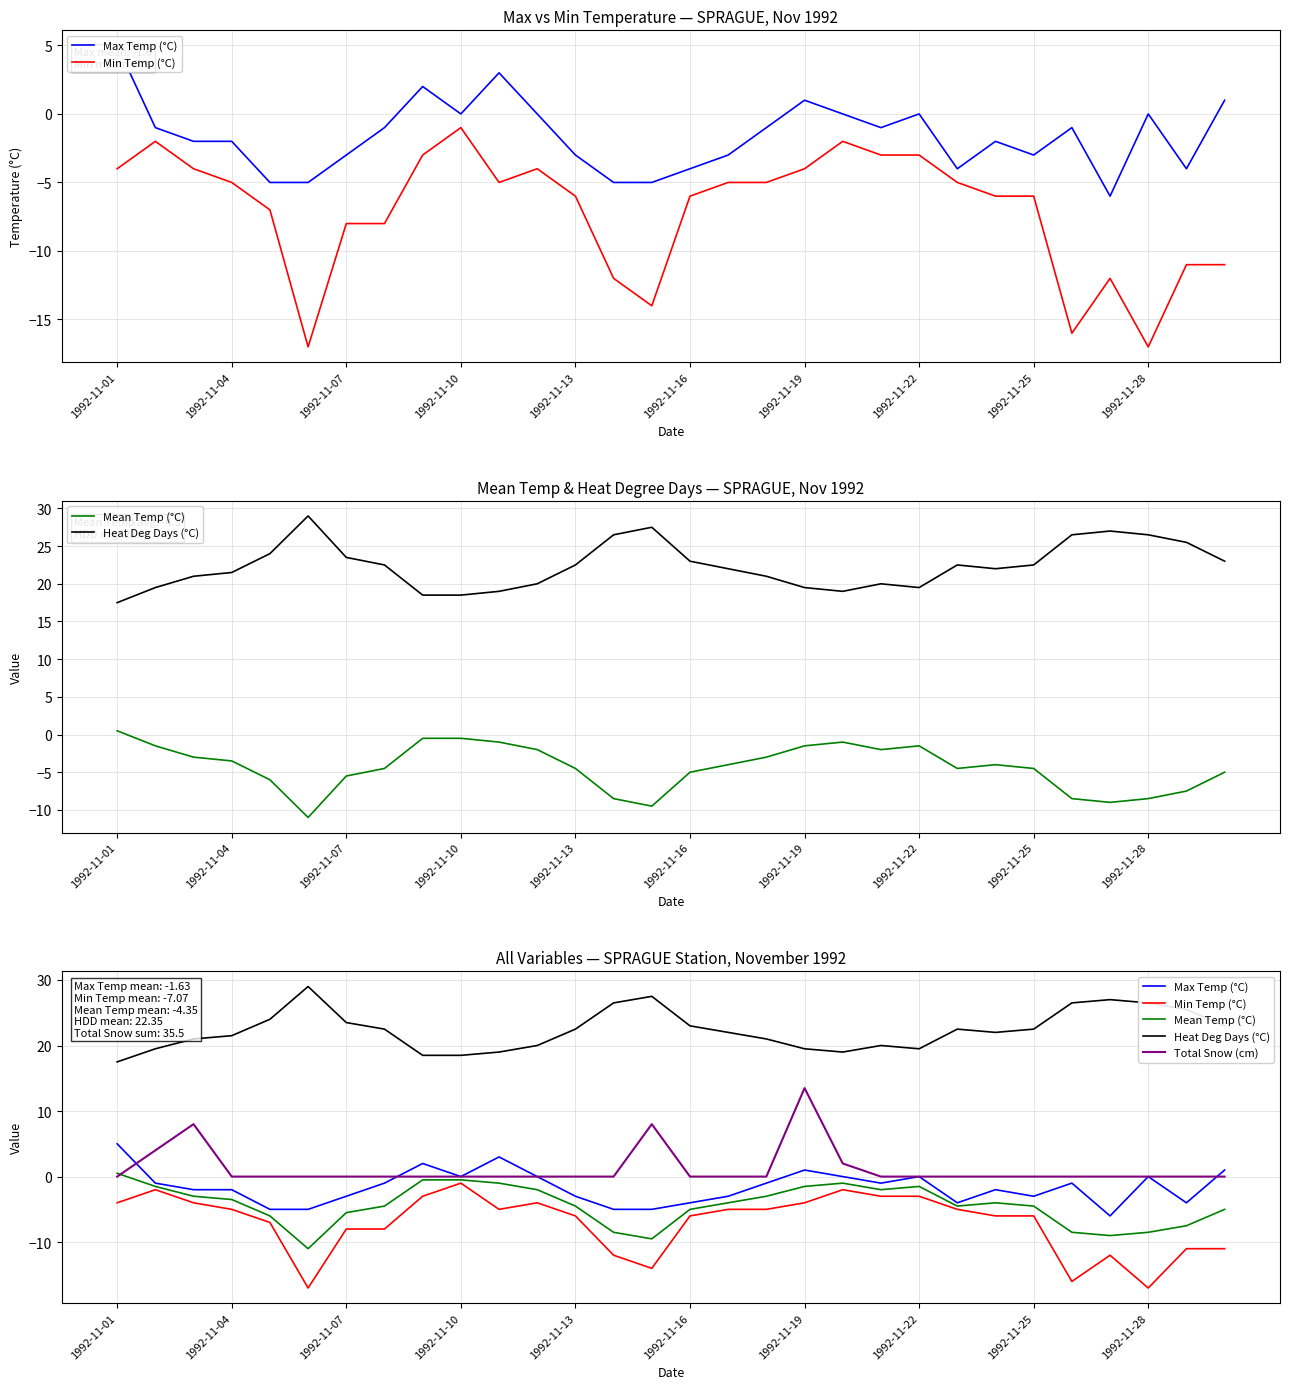

Reading left to right, extract all data points from this chart.

Max Temp (°C): 5.0	-1.0	-2.0	-2.0	-5.0	-5.0	-3.0	-1.0	2.0	0.0	3.0	0.0	-3.0	-5.0	-5.0	-4.0	-3.0	-1.0	1.0	0.0	-1.0	0.0	-4.0	-2.0	-3.0	-1.0	-6.0	0.0	-4.0	1.0
Min Temp (°C): -4.0	-2.0	-4.0	-5.0	-7.0	-17.0	-8.0	-8.0	-3.0	-1.0	-5.0	-4.0	-6.0	-12.0	-14.0	-6.0	-5.0	-5.0	-4.0	-2.0	-3.0	-3.0	-5.0	-6.0	-6.0	-16.0	-12.0	-17.0	-11.0	-11.0
Mean Temp (°C): 0.5	-1.5	-3.0	-3.5	-6.0	-11.0	-5.5	-4.5	-0.5	-0.5	-1.0	-2.0	-4.5	-8.5	-9.5	-5.0	-4.0	-3.0	-1.5	-1.0	-2.0	-1.5	-4.5	-4.0	-4.5	-8.5	-9.0	-8.5	-7.5	-5.0
Heat Deg Days (°C): 17.5	19.5	21.0	21.5	24.0	29.0	23.5	22.5	18.5	18.5	19.0	20.0	22.5	26.5	27.5	23.0	22.0	21.0	19.5	19.0	20.0	19.5	22.5	22.0	22.5	26.5	27.0	26.5	25.5	23.0
Total Snow (cm): 0.0	4.0	8.0	0.0	0.0	0.0	0.0	0.0	0.0	0.0	0.0	0.0	0.0	0.0	8.0	0.0	0.0	0.0	13.5	2.0	0.0	0.0	0.0	0.0	0.0	0.0	0.0	0.0	0.0	0.0